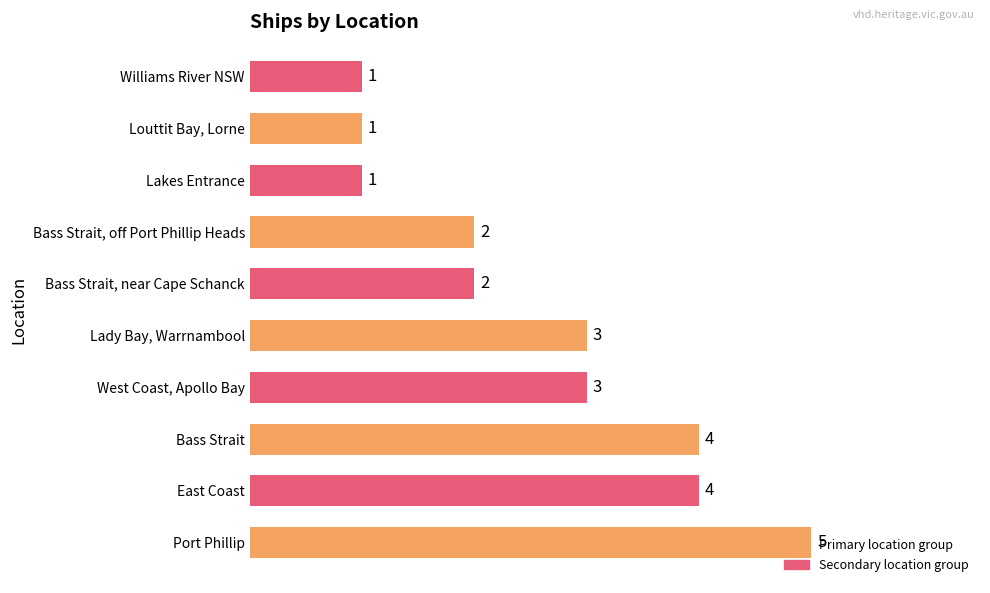

Is it true that the value at Williams River NSW is 2?

False